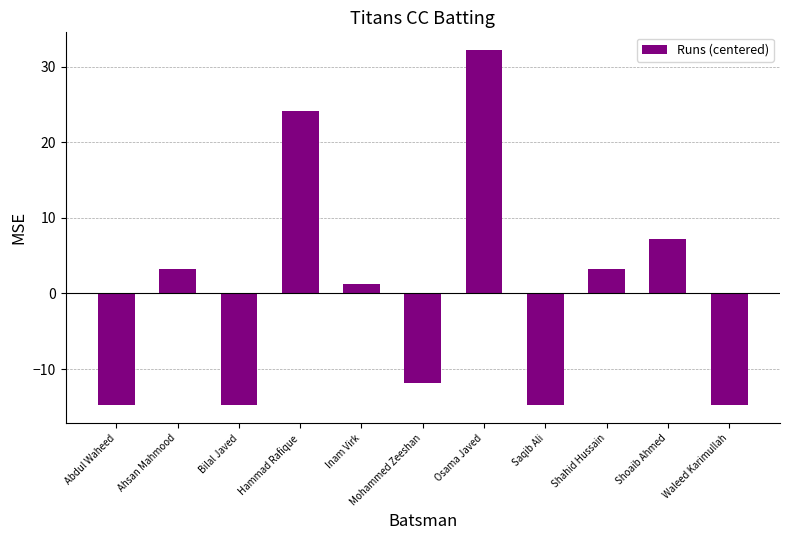

What is the approximate value at Hammad Rafique?

24.2